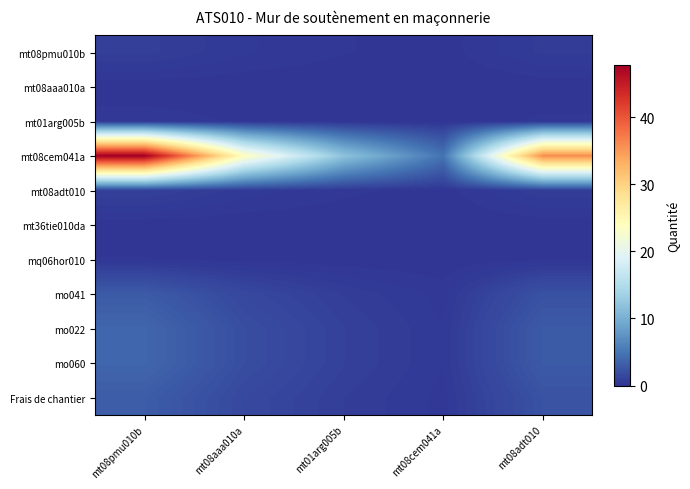

Which series has the largest range (max minus min)?

mt08cem041a